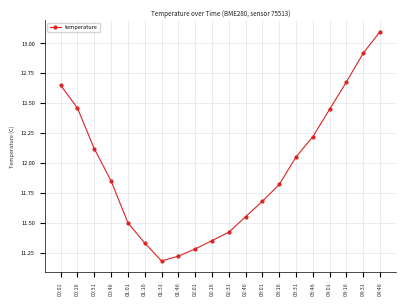

Which has a higher value, 04:16 or 02:31?

04:16